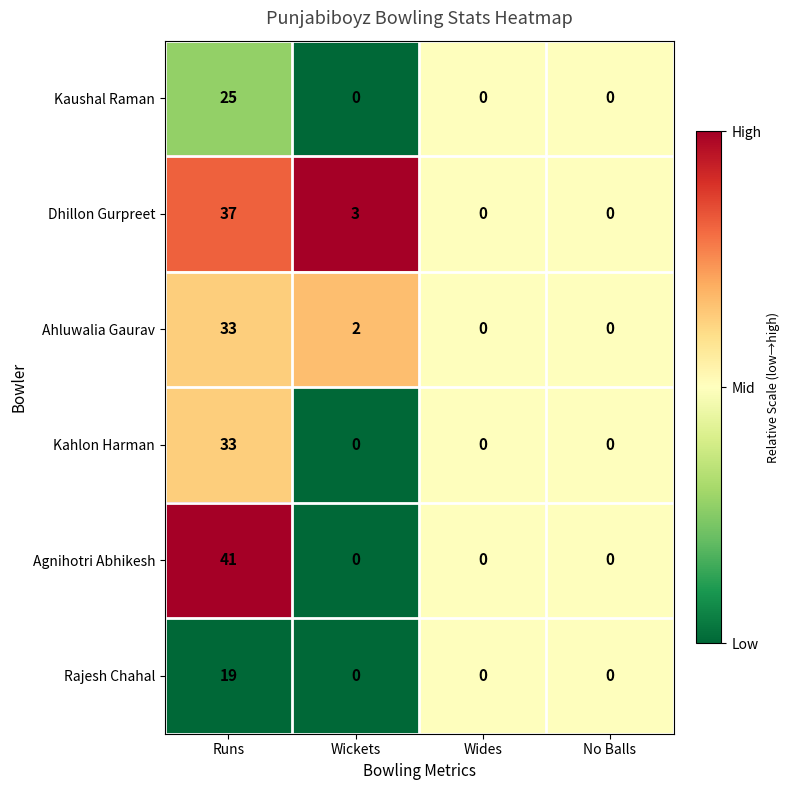

Reading left to right, transcribe all the data shown in this chart.

Kaushal Raman: Runs=25	Wickets=0	Wides=0	No Balls=0
Dhillon Gurpreet: Runs=37	Wickets=3	Wides=0	No Balls=0
Ahluwalia Gaurav: Runs=33	Wickets=2	Wides=0	No Balls=0
Kahlon Harman: Runs=33	Wickets=0	Wides=0	No Balls=0
Agnihotri Abhikesh: Runs=41	Wickets=0	Wides=0	No Balls=0
Rajesh Chahal: Runs=19	Wickets=0	Wides=0	No Balls=0